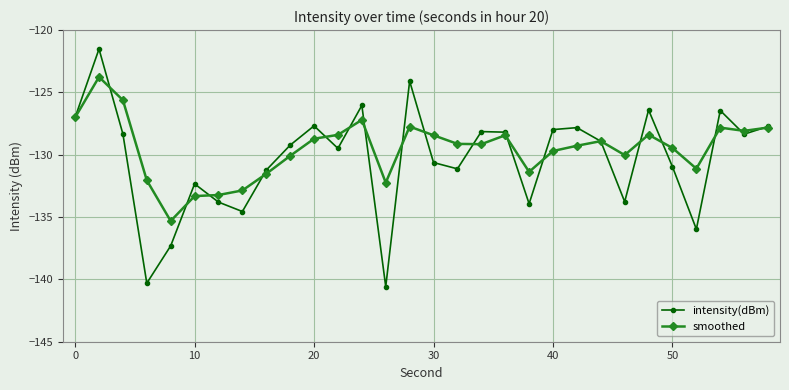

What is the highest value of the intensity(dBm) series?

-121.5